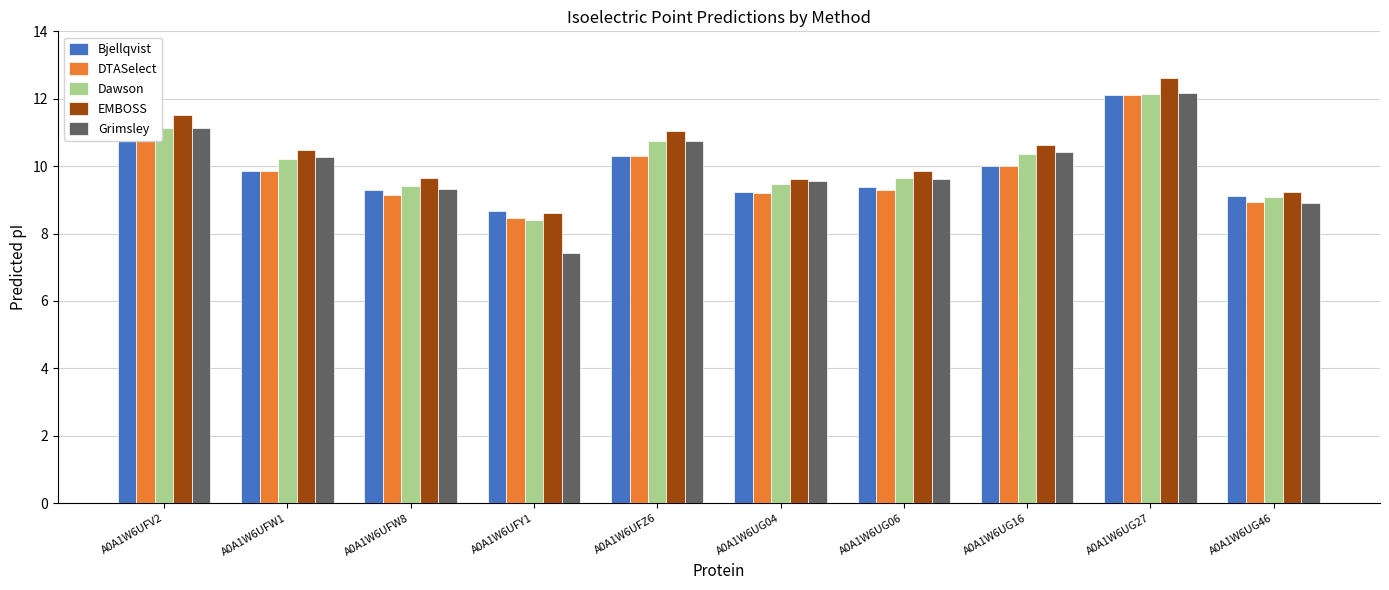

What is the difference between the highest and lowest values at A0A1W6UFW8?

0.5